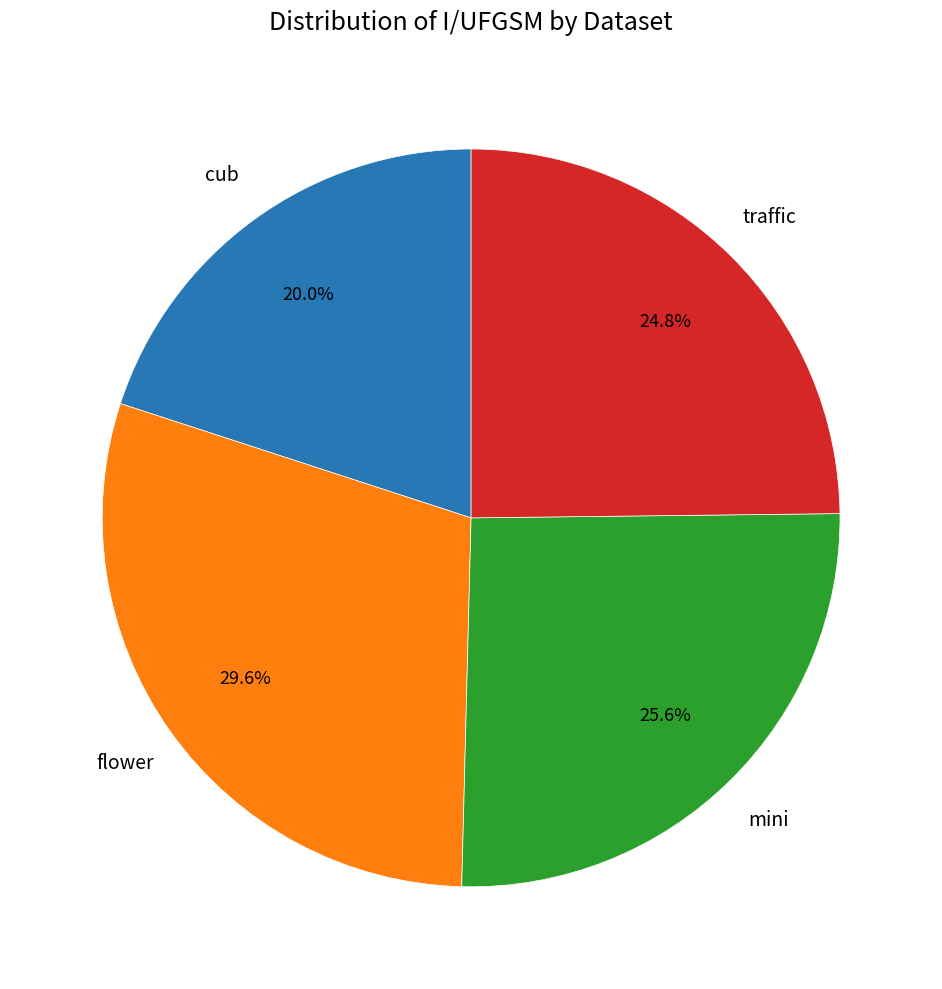

Does any single category account for the majority?

No